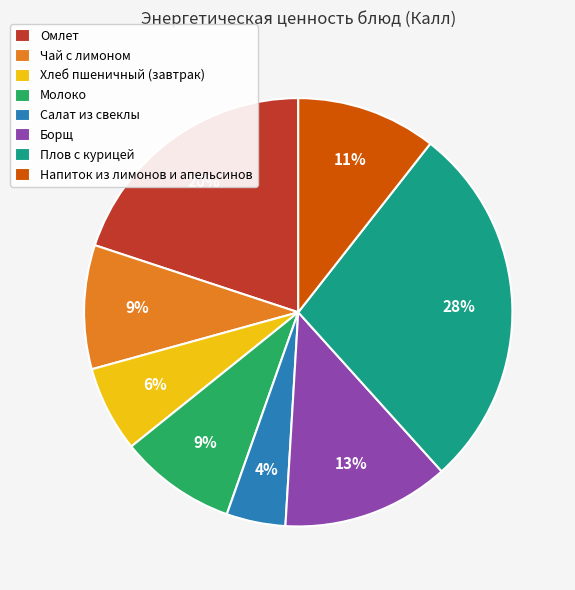

Which category has the biggest portion of the pie?

Плов с курицей